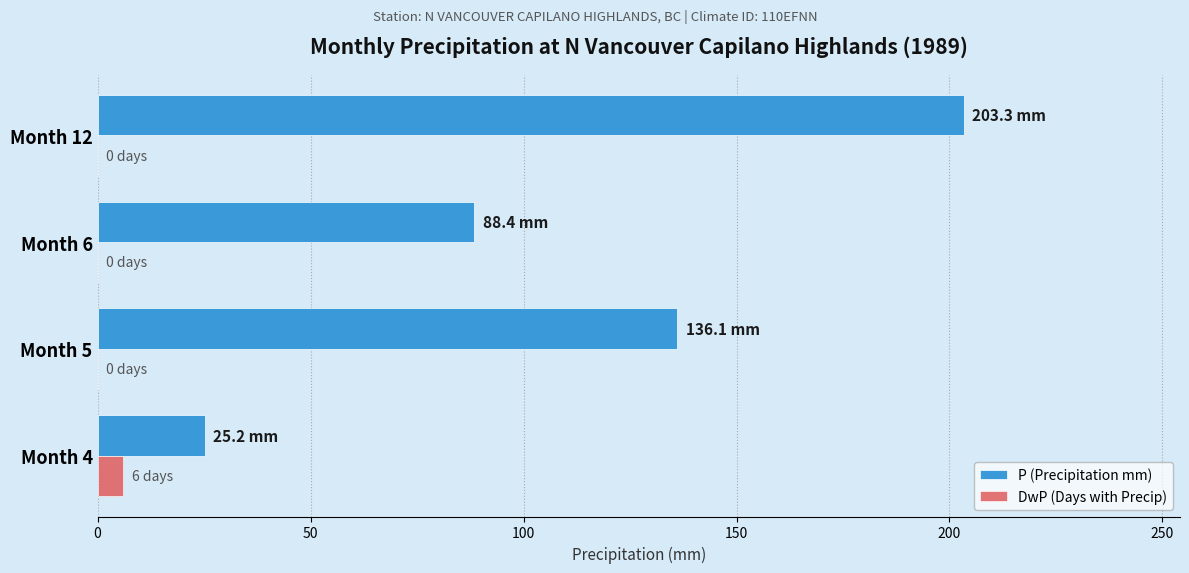

The value of P (Precipitation mm) at Month 6 is 118.1. True or false?

False